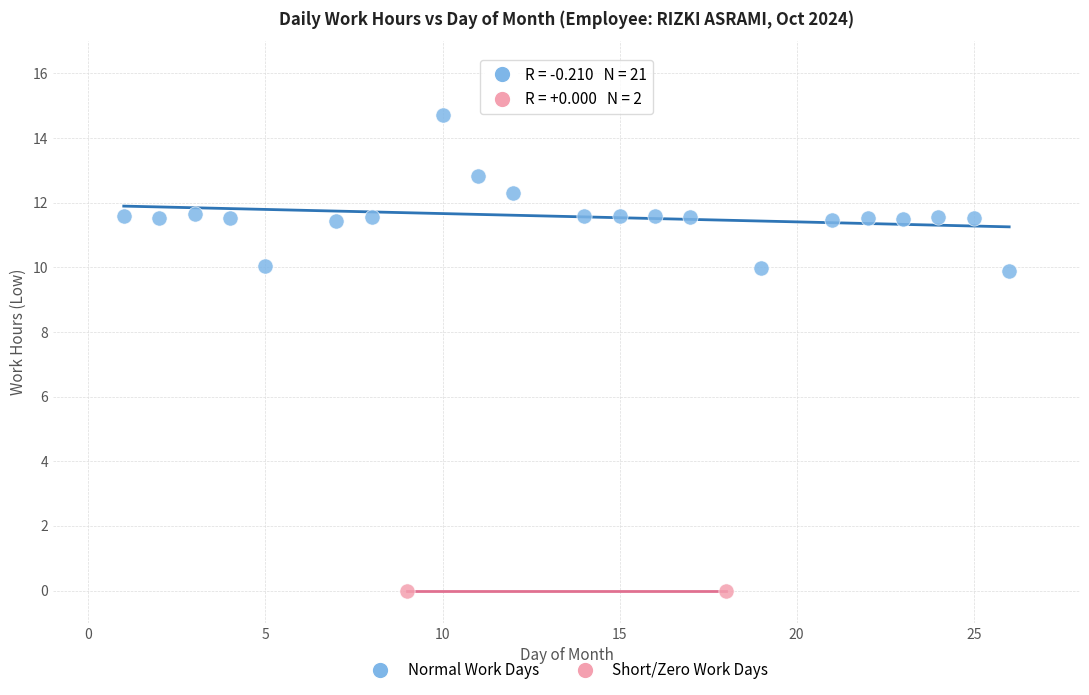

Which series reaches the minimum Y coordinate?

Short/Zero Work Days